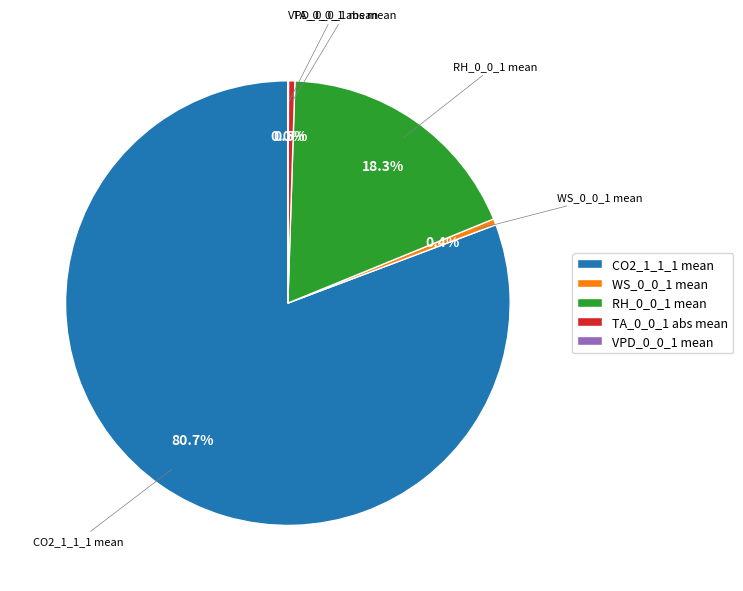

What is the total percentage of WS_0_0_1 mean and CO2_1_1_1 mean?

81.2%